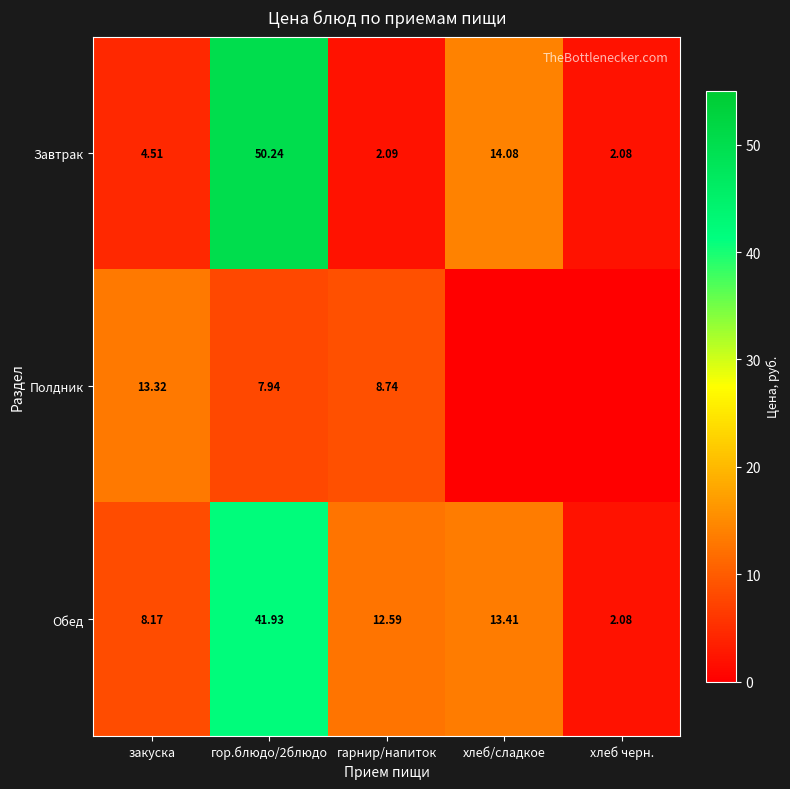

At закуска, list the series in order from smallest to largest.

Завтрак, Обед, Полдник